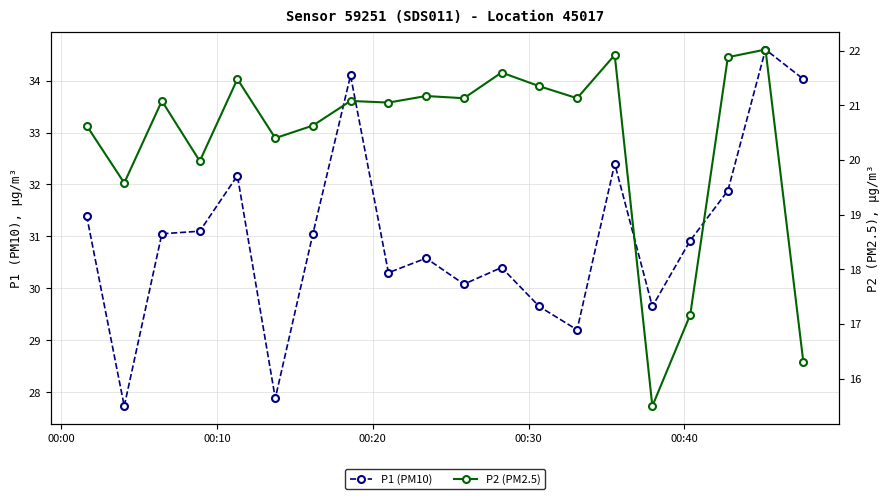

What are all the series names shown in the legend?

P1 (PM10), P2 (PM2.5)